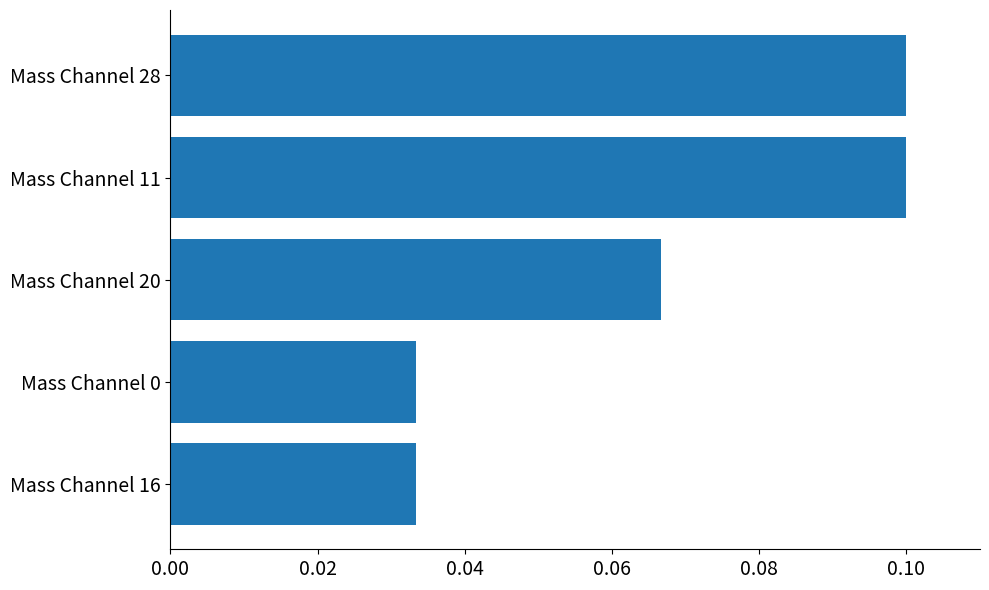

What position from the top is Mass Channel 20?

3